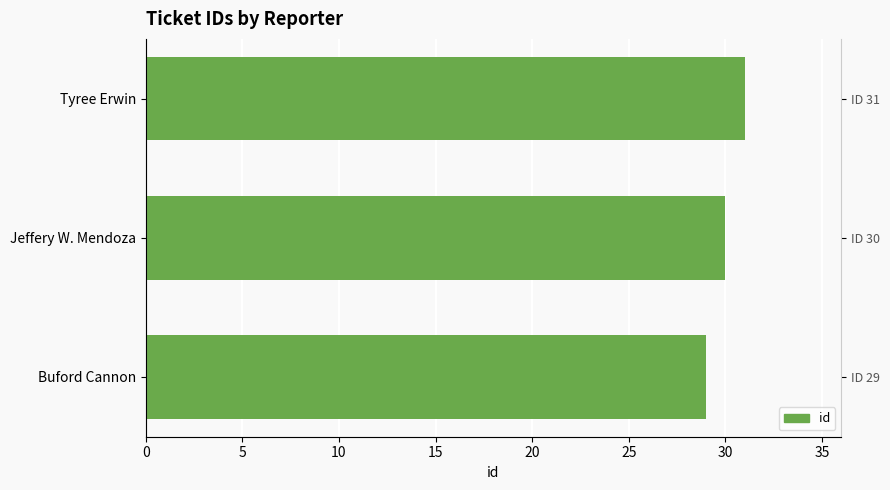

How many bars are there in total?

3